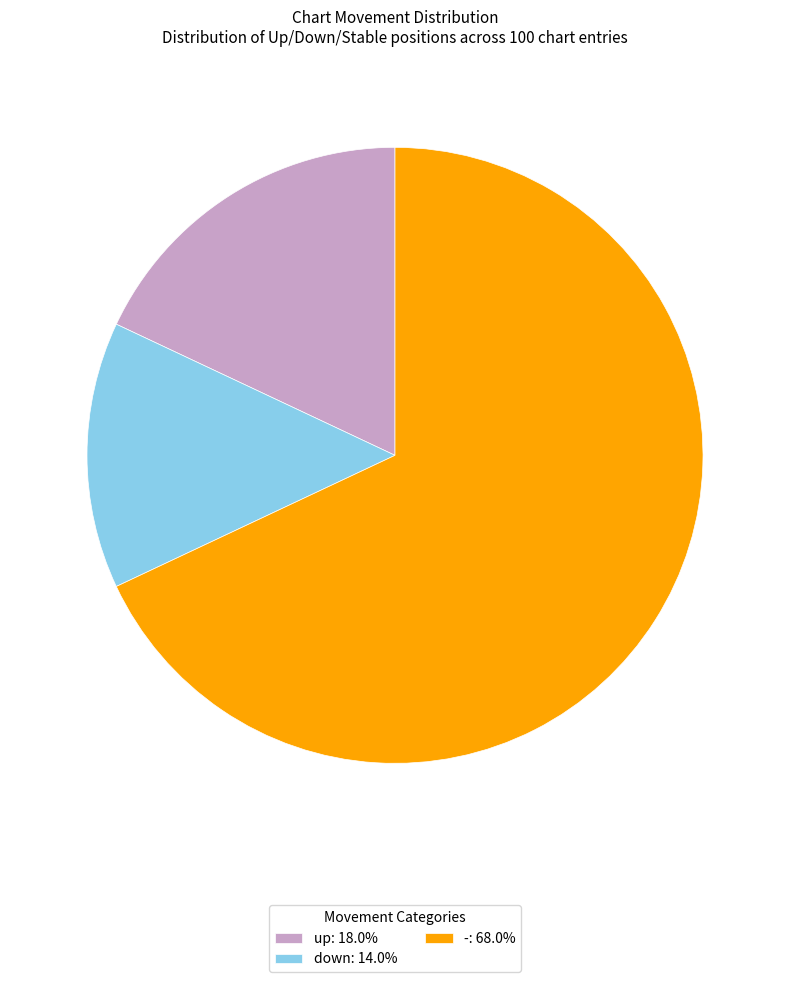

What is the ratio of the value at down: 14.0% to the value at up: 18.0%?

0.8